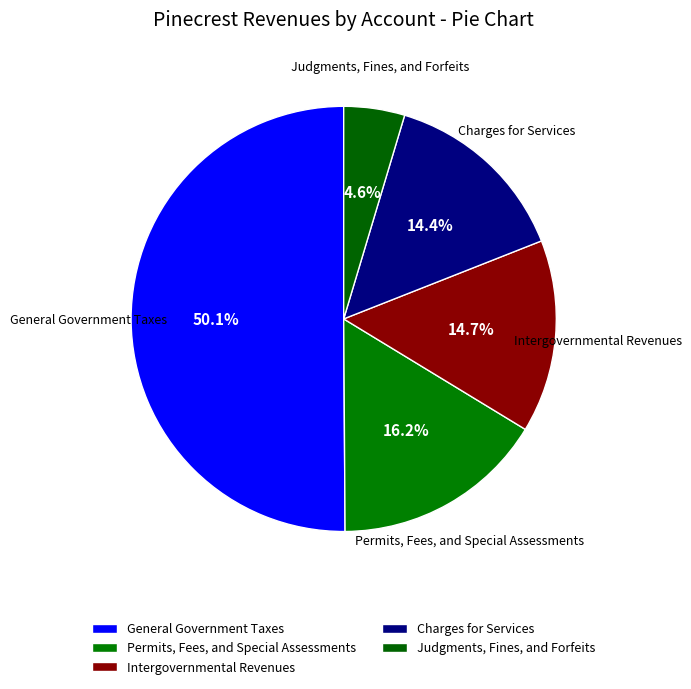

Which slice represents more than half of the pie?

General Government Taxes